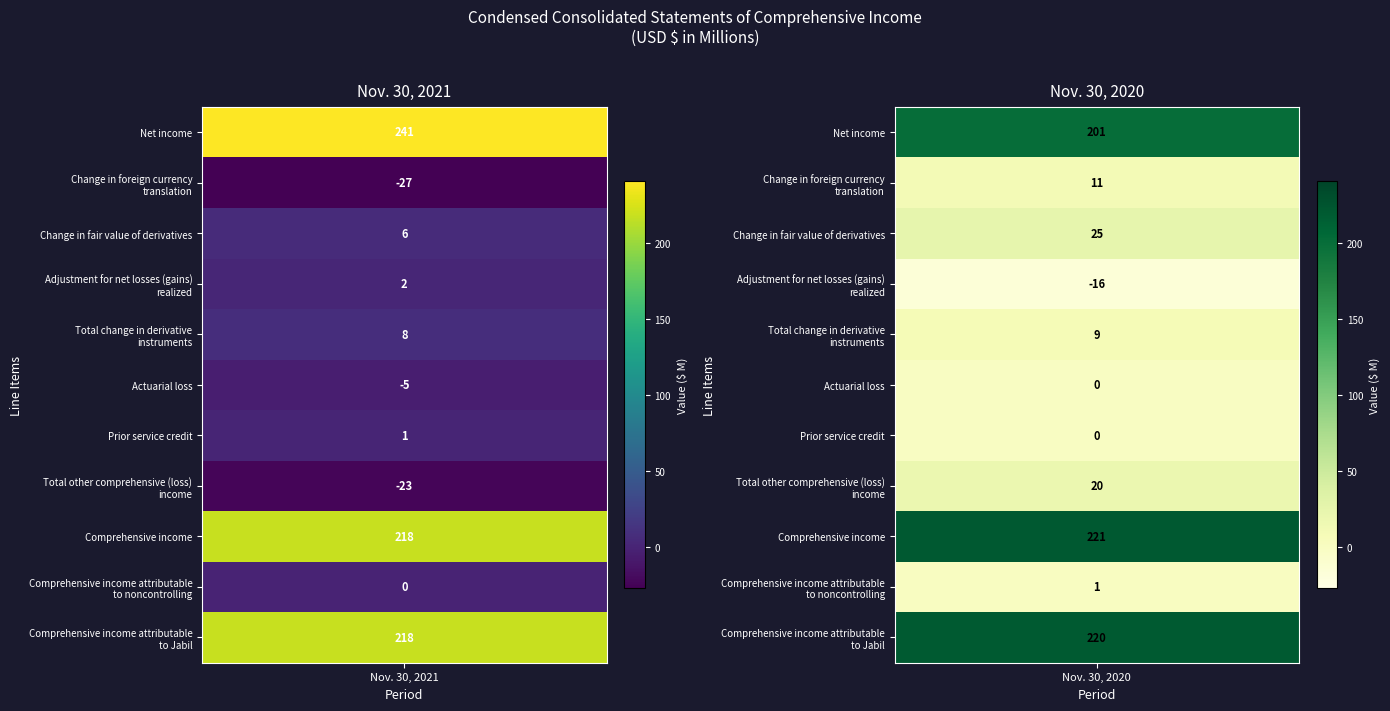

At 0, list the series in order from largest to smallest.

Net income, Comprehensive income, Comprehensive income attributable to Jabil, Total change in derivative instruments, Change in fair value of derivatives, Adjustment for net losses (gains) realized, Prior service credit, Comprehensive income attributable to noncontrolling, Actuarial loss, Total other comprehensive (loss) income, Change in foreign currency translation